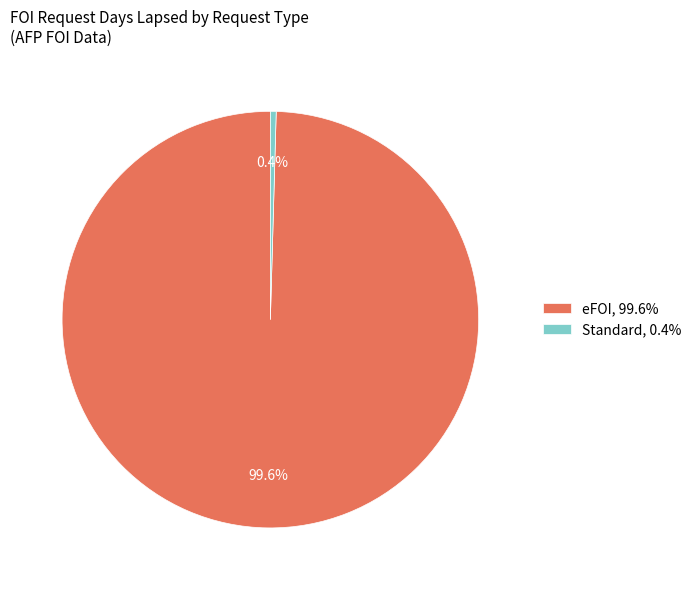

Which slice is the largest?

eFOI, 99.6%